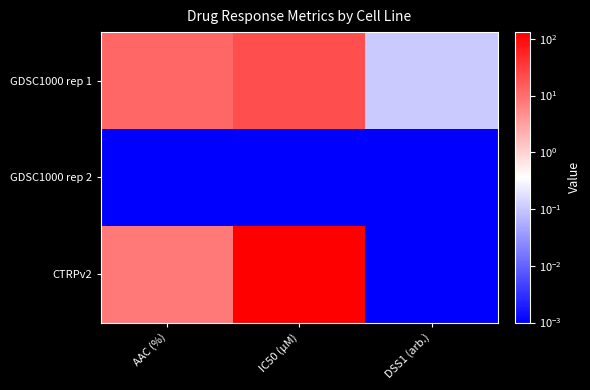

List the series in order of their overall mean, lowest first.

GDSC1000 rep 2, GDSC1000 rep 1, CTRPv2